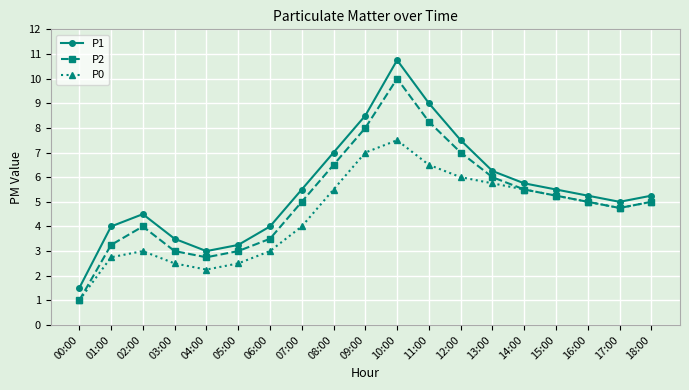

What is the difference between the second highest and second lowest values in the P1 series?

6.0